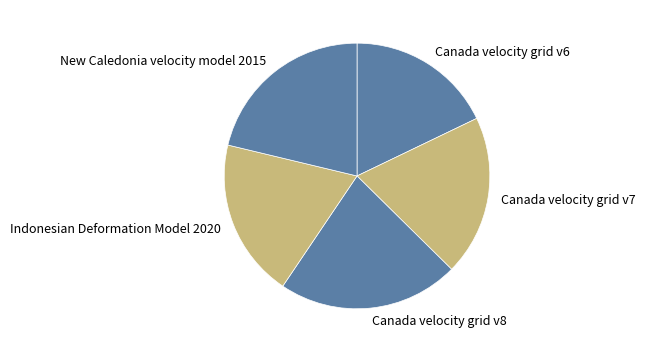

Does Canada velocity grid v8 account for over 50% of the chart?

No